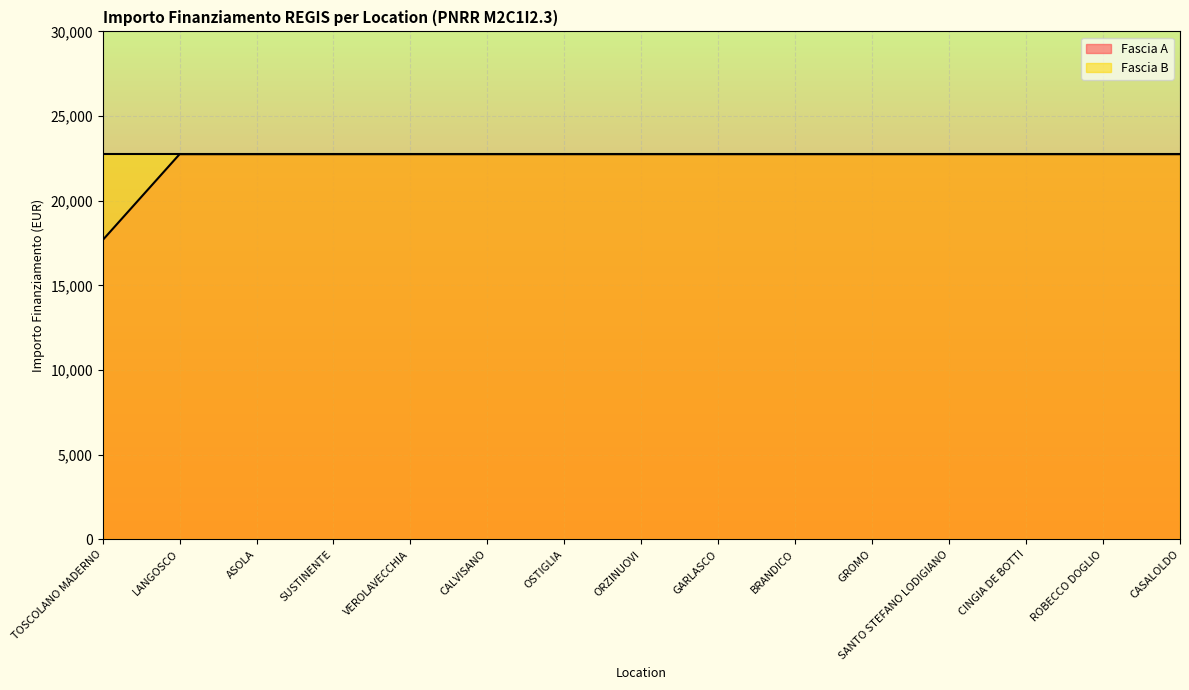

What is the label of the 6th point from the right?

BRANDICO